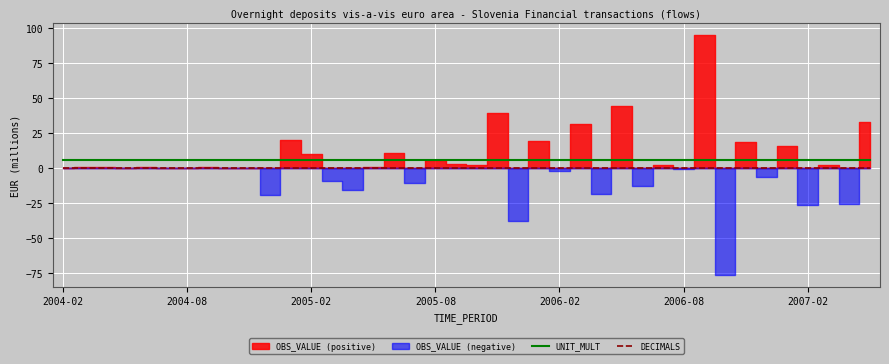

True or false: UNIT_MULT and DECIMALS intersect in this chart.

False